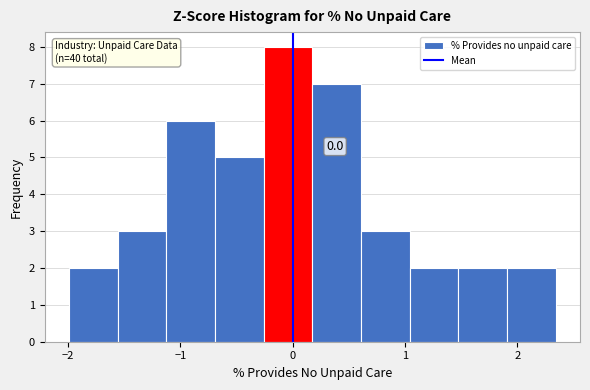

Which range on the x-axis has the tallest bar?

-0.3 to 0.2